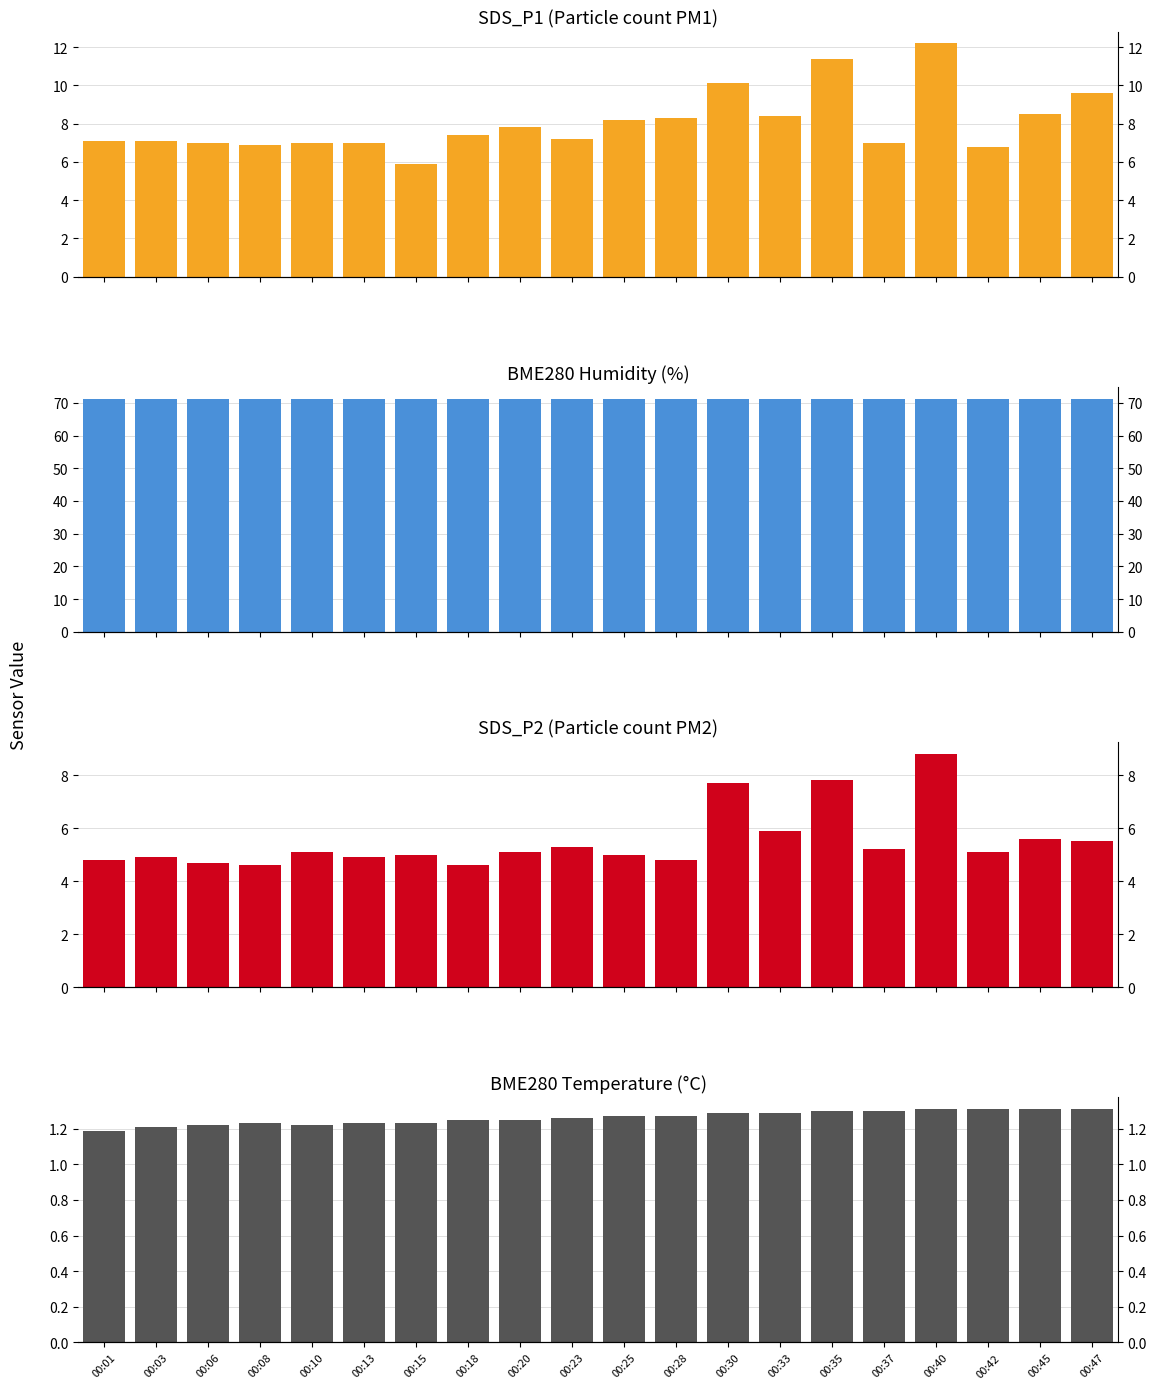

Reading left to right, what are all the values shown in this chart?

SDS_P1: 7.1	7.1	7.0	6.9	7.0	7.0	5.9	7.4	7.8	7.2	8.2	8.3	10.1	8.4	11.4	7.0	12.2	6.8	8.5	9.6
BME280_humidity: 71.2	71.2	71.2	71.2	71.2	71.2	71.3	71.3	71.2	71.3	71.2	71.2	71.2	71.2	71.2	71.2	71.2	71.2	71.2	71.2
SDS_P2: 4.8	4.9	4.7	4.6	5.1	4.9	5.0	4.6	5.1	5.3	5.0	4.8	7.7	5.9	7.8	5.2	8.8	5.1	5.6	5.5
BME280_temperature: 1.2	1.2	1.2	1.2	1.2	1.2	1.2	1.2	1.2	1.3	1.3	1.3	1.3	1.3	1.3	1.3	1.3	1.3	1.3	1.3